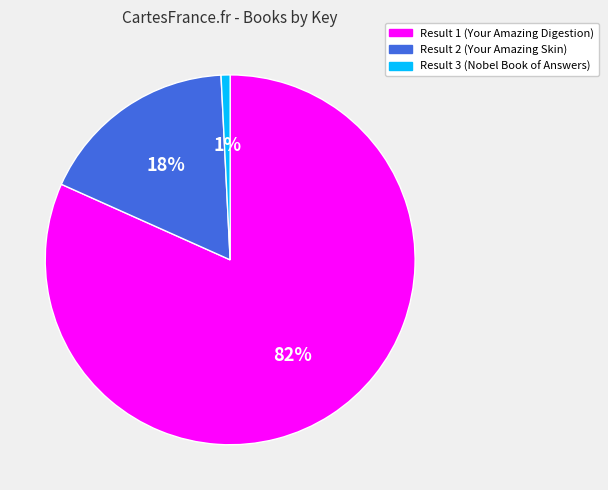

To the nearest percent, what is the average slice percentage?

33%